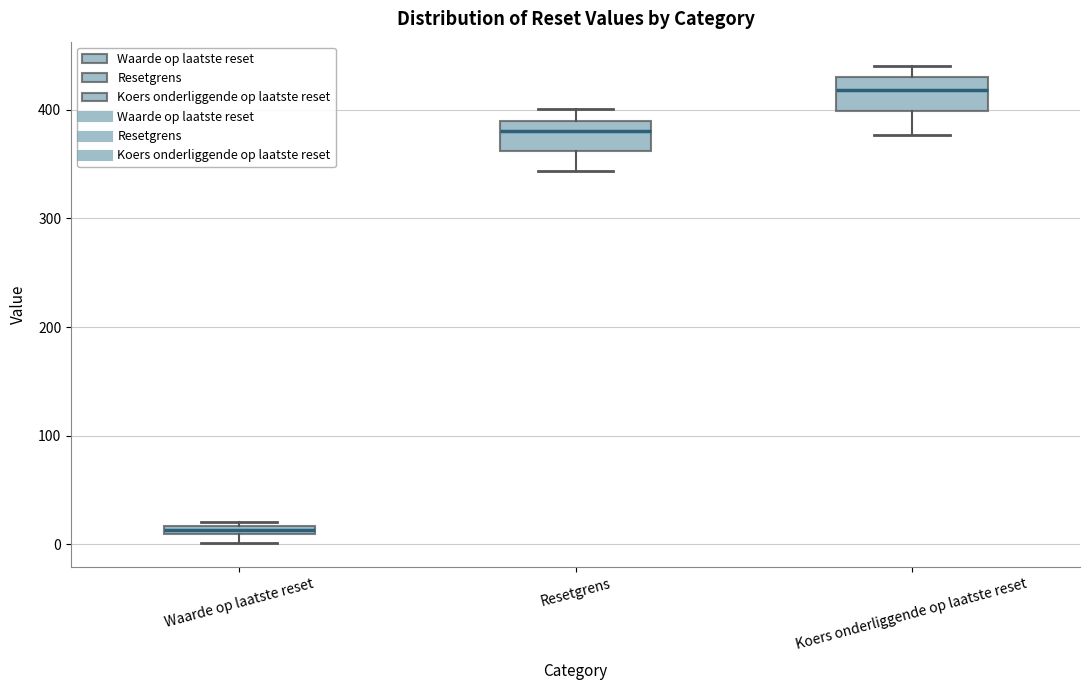

Where does the lower whisker of the box for Koers onderliggende op laatste reset end on the y-axis? The values are not printed on the chart, so give them approximately, as read against the axis.

380